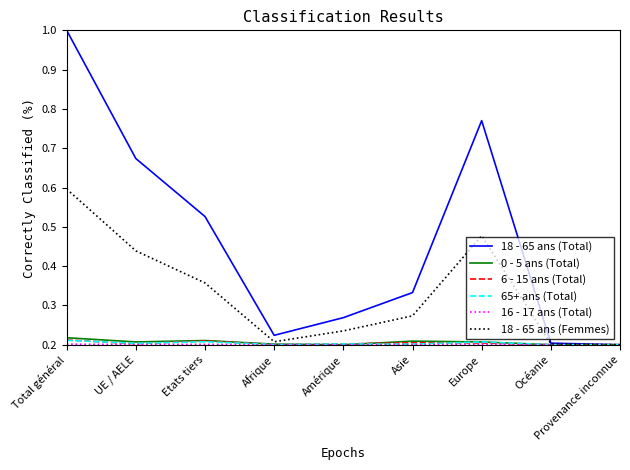

What position from the left is Afrique?

4